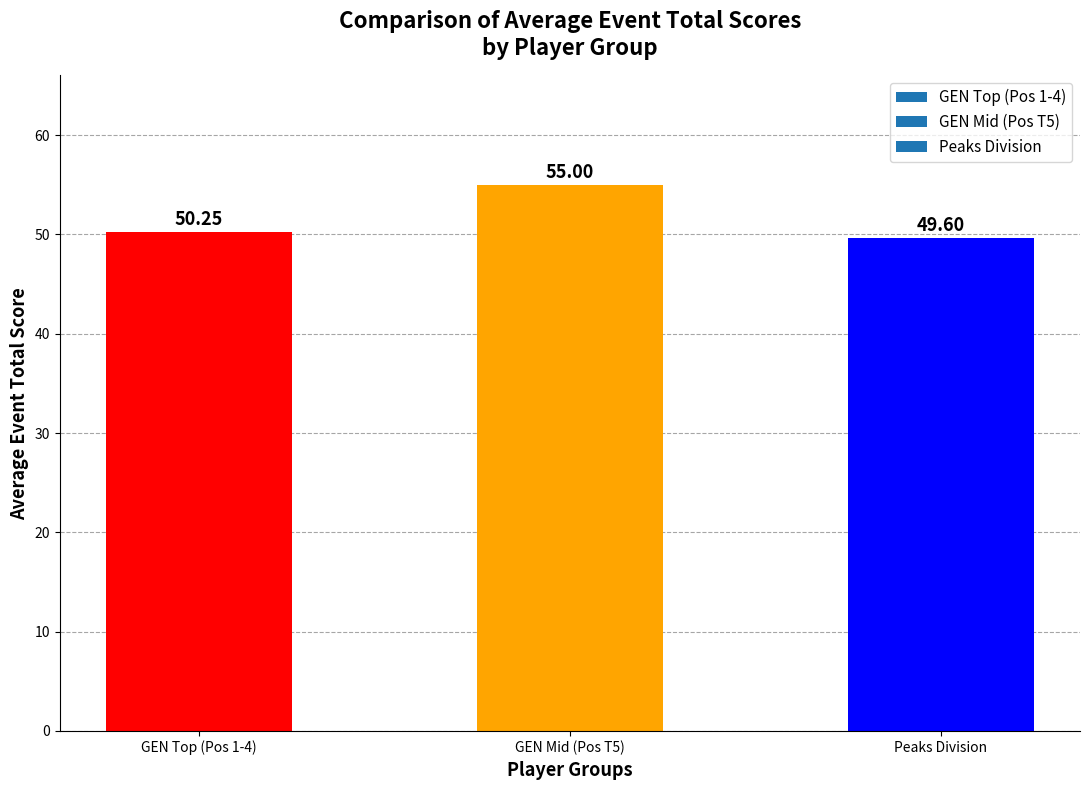

What is the label of the 3rd bar from the right?

GEN Top (Pos 1-4)